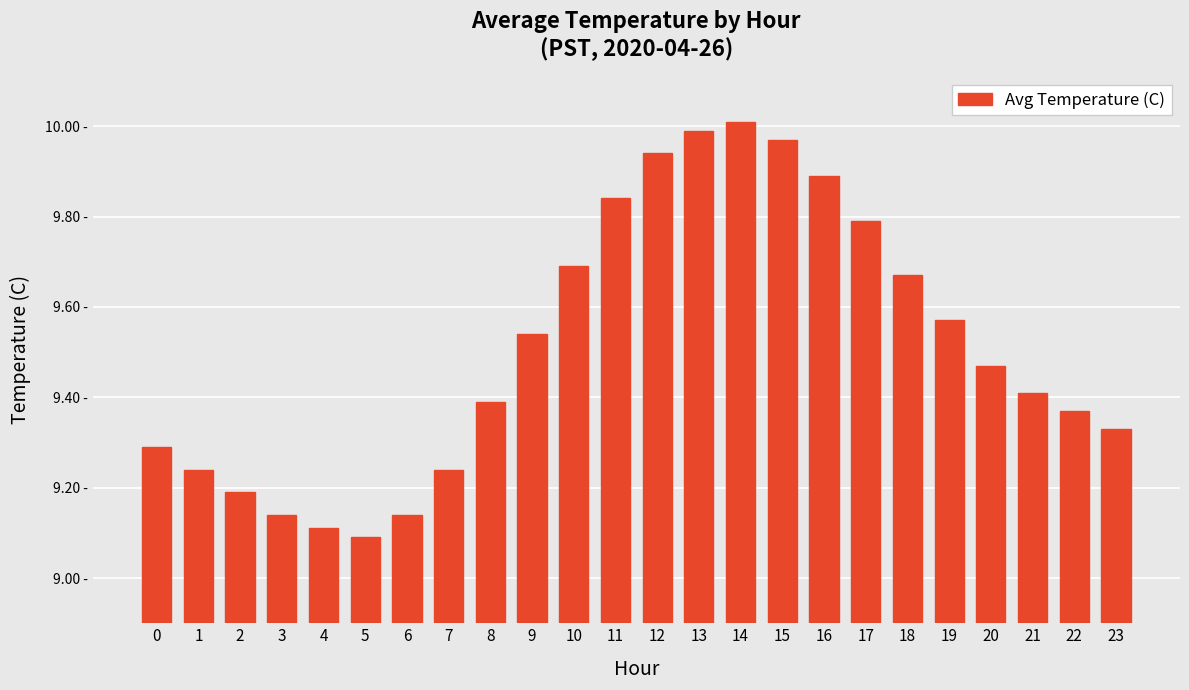

What is the greatest value displayed?

10.0